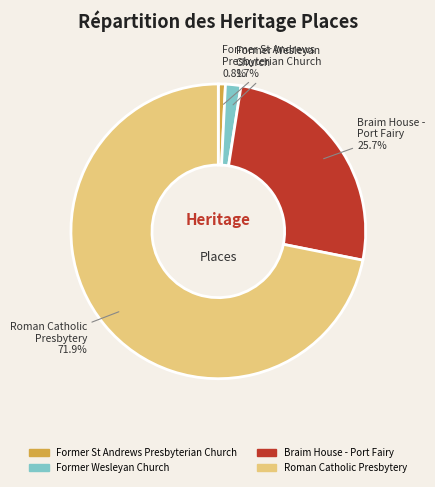

Rank the categories by value from highest to lowest.

Roman Catholic Presbytery, Braim House - Port Fairy, Former Wesleyan Church, Former St Andrews Presbyterian Church